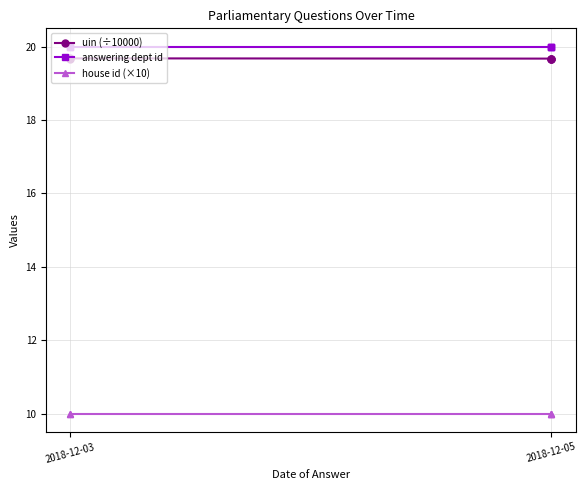

Is the value of house id (×10) at 2018-12-03 greater than the value of answering dept id at 4?

No